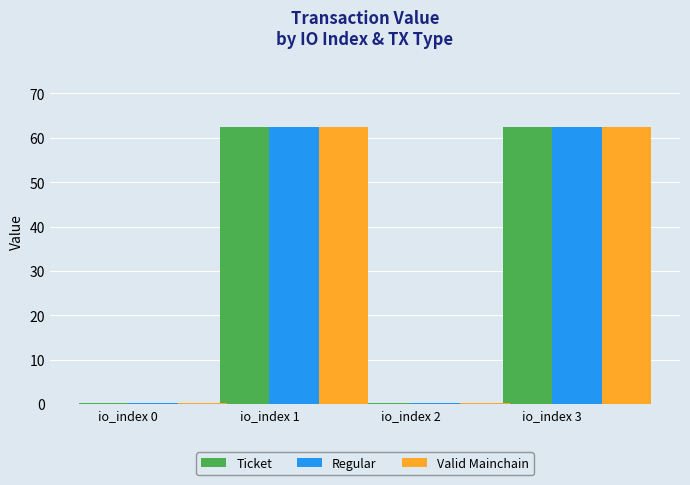

What is the average value of the Ticket series?

31.3